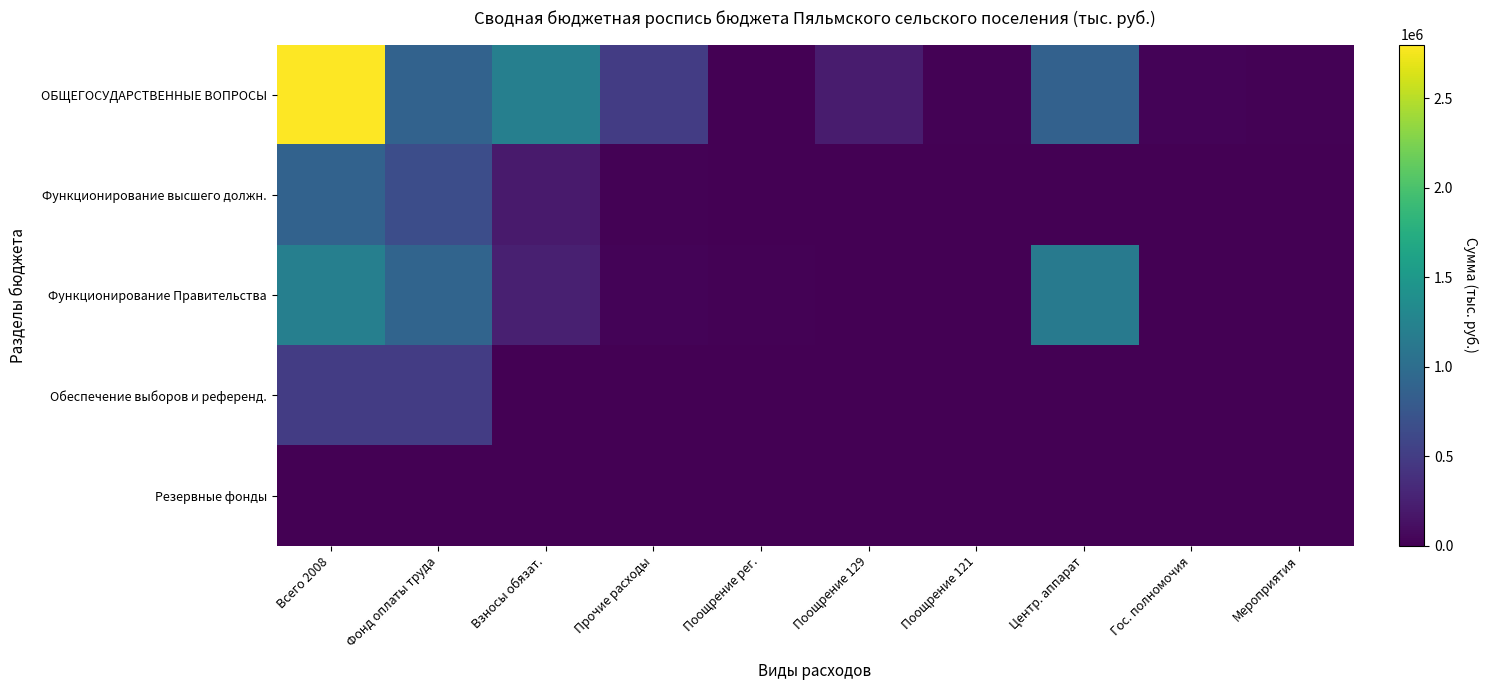

Which series has the widest spread of values?

ОБЩЕГОСУДАРСТВЕННЫЕ ВОПРОСЫ